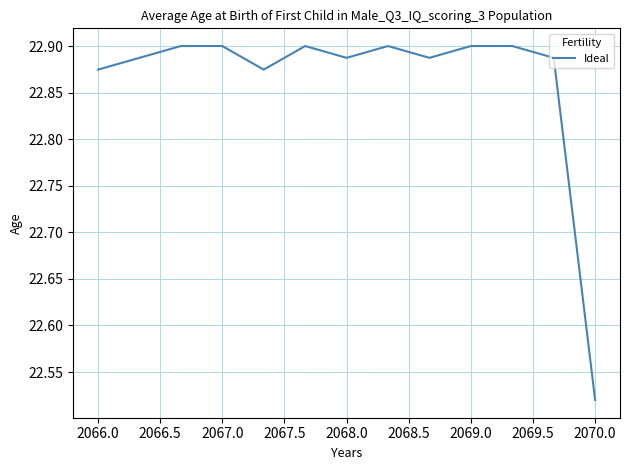

Which category has the lowest value across all series?

2070.0